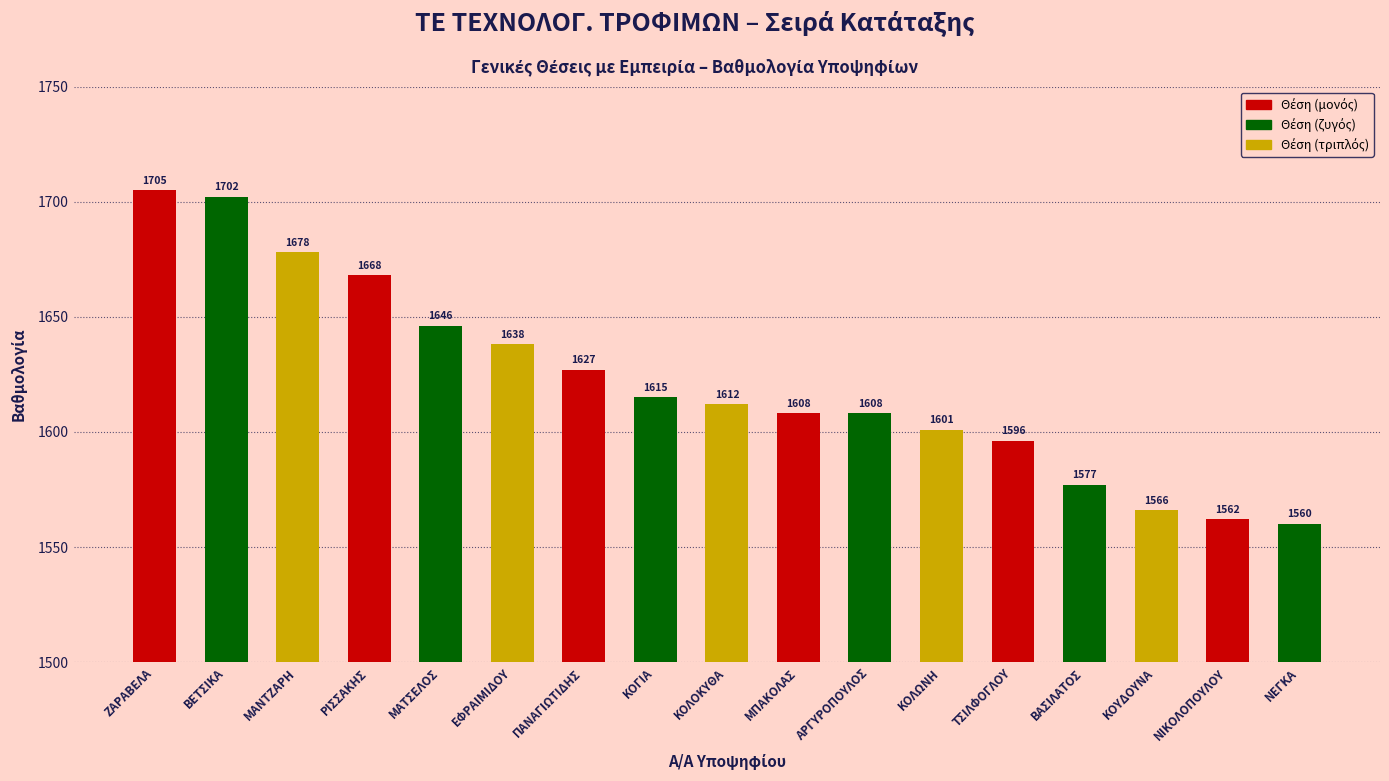

What is the sum of all values?

27569